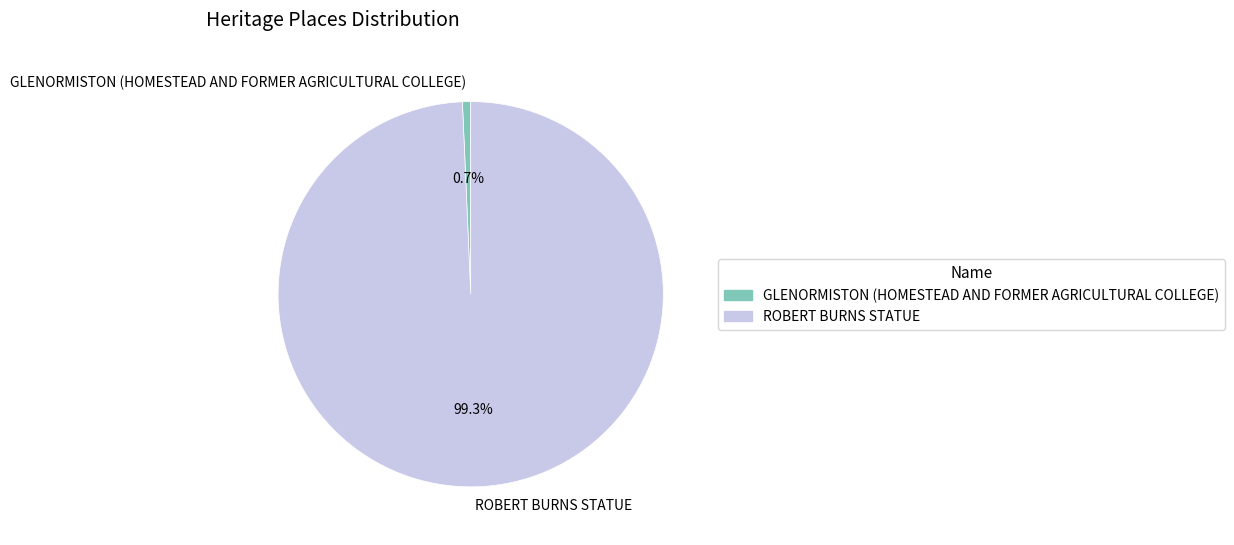

How many segments does this pie chart have?

2